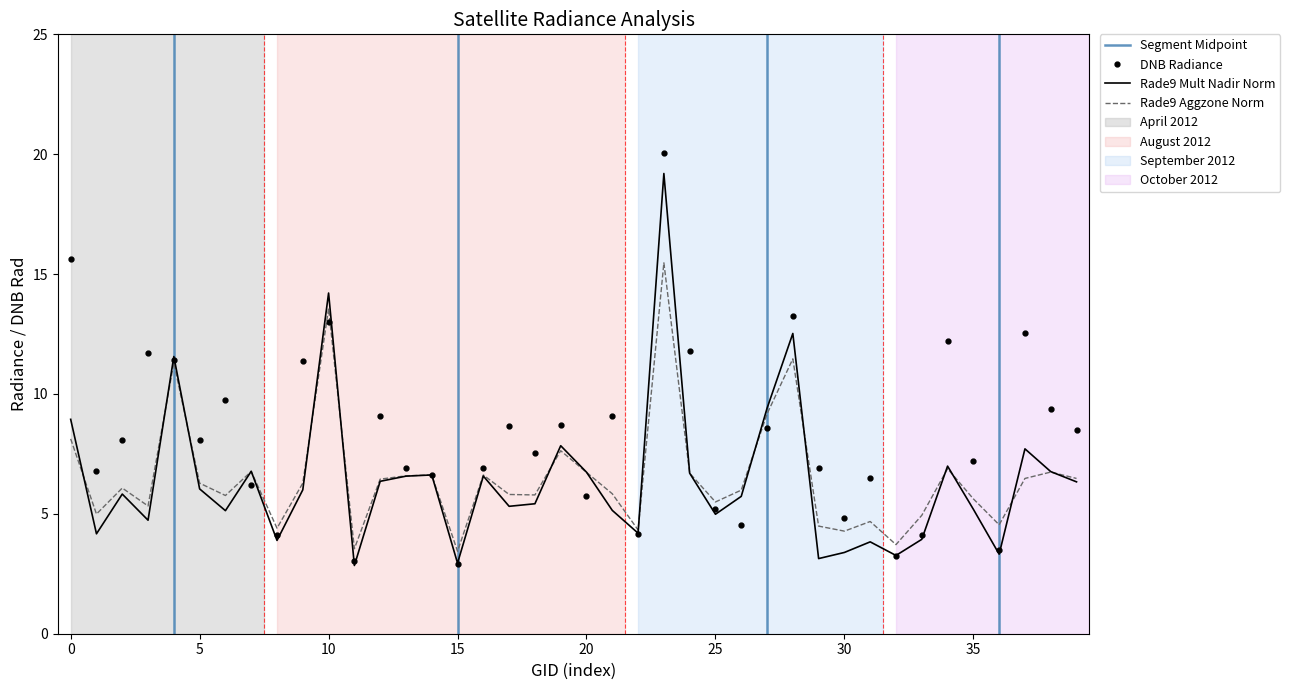

At which category is the sum across all series the highest?

23